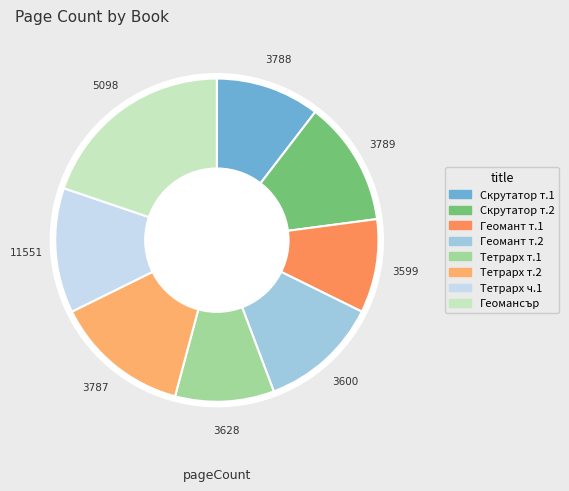

Count the number of slices in the pie.

8